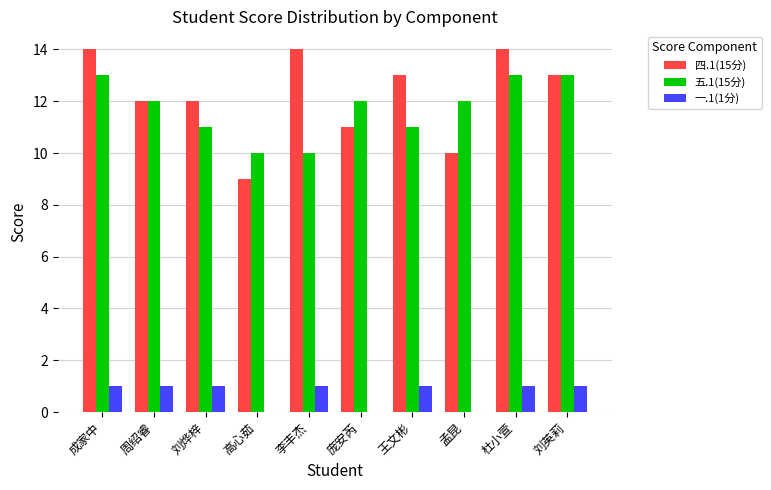

How many categories are shown in the chart?

10